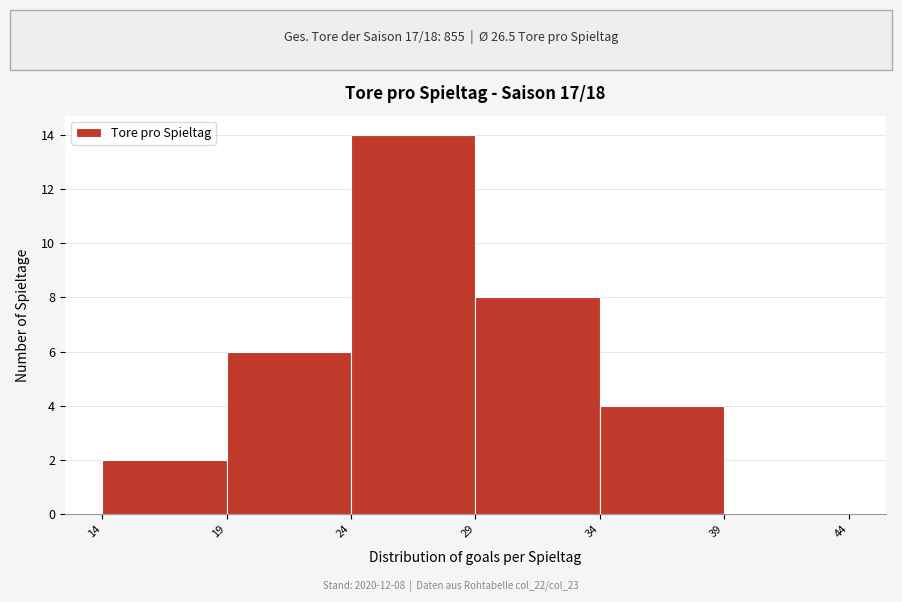

Over which range of the x-axis is the bar tallest?

24 to 29